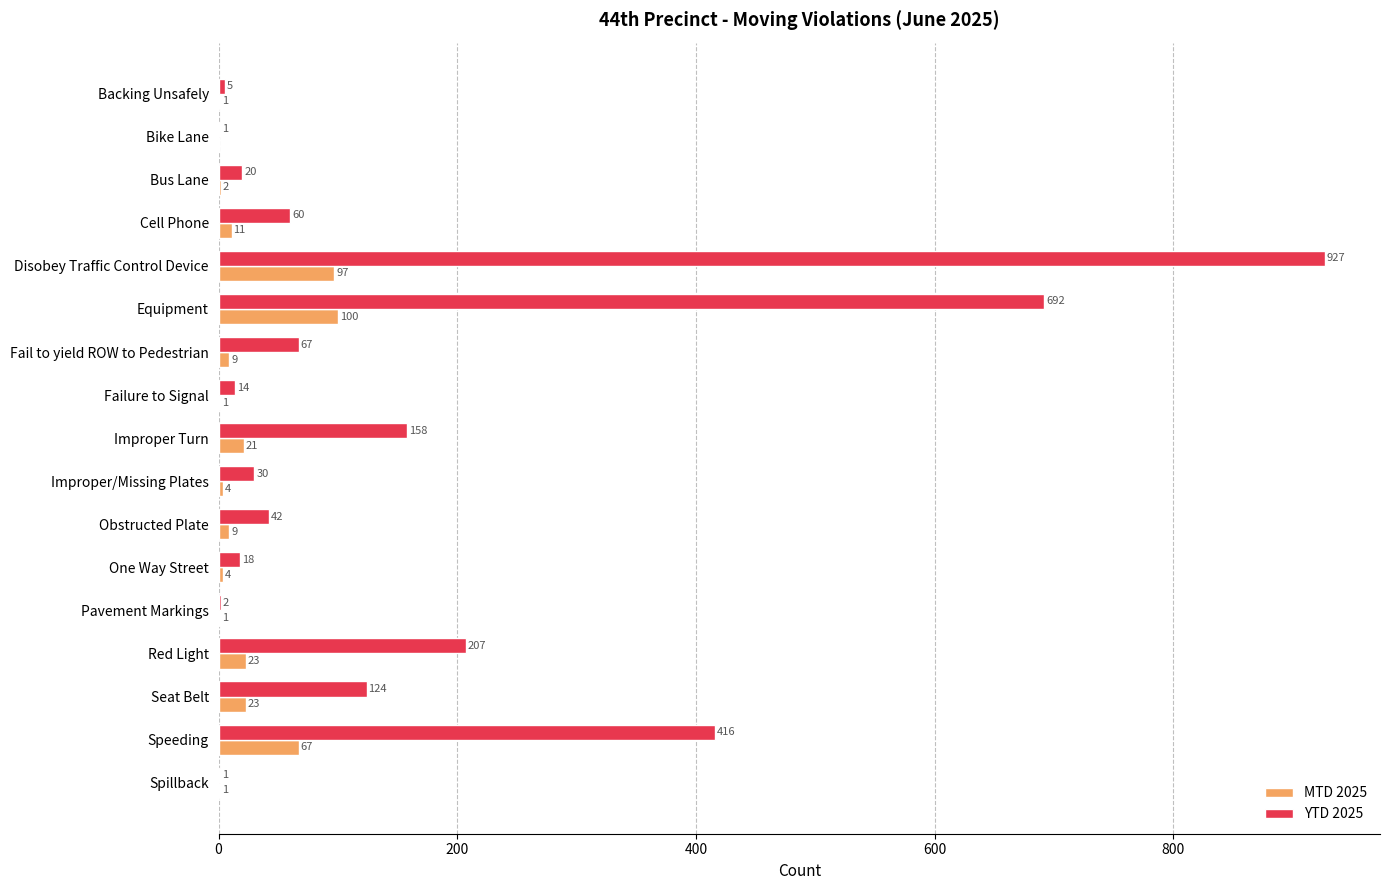

What is the sum of all MTD 2025 values?

374